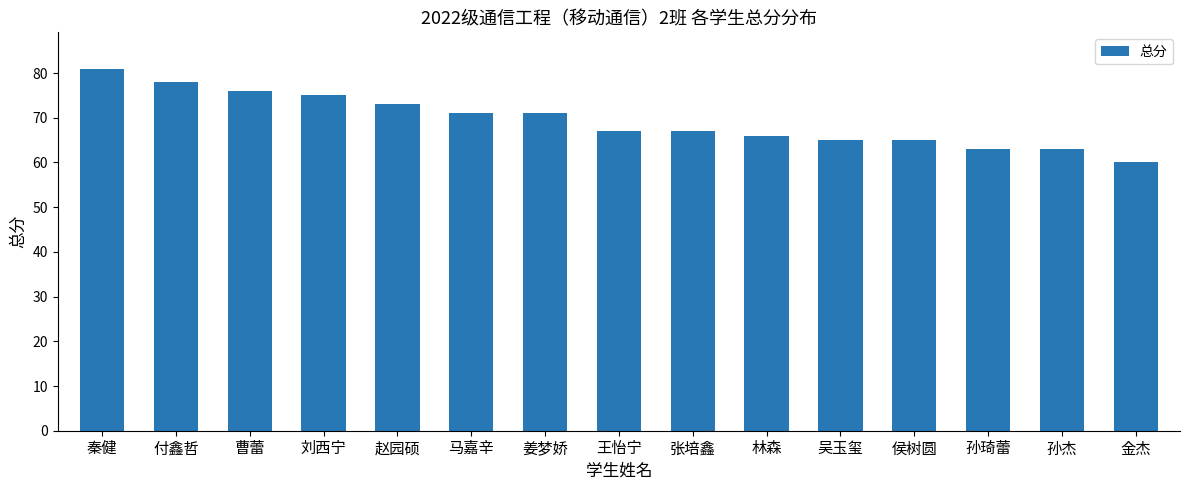

What is the difference between the second highest and second lowest values?

15